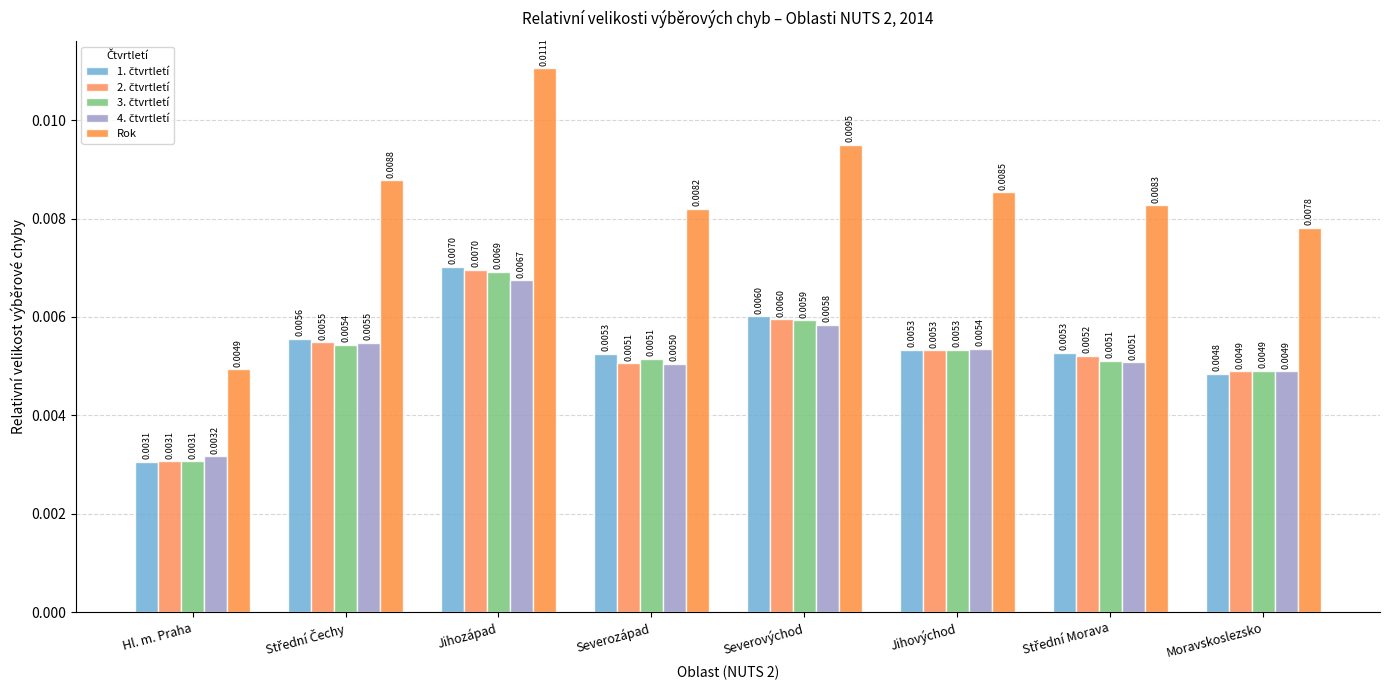

How many bars are there in total?

40